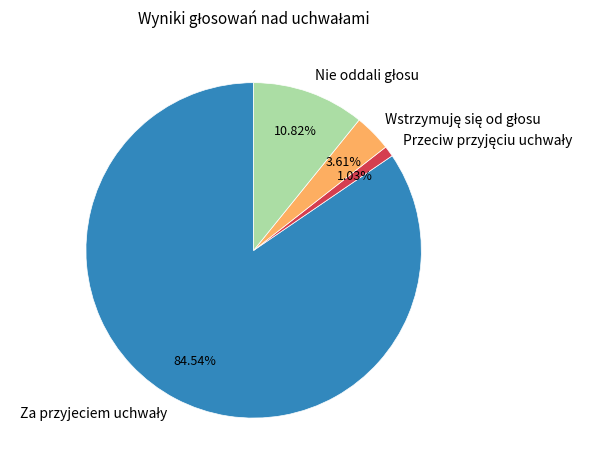

Is there any slice that represents more than half of the pie?

Yes